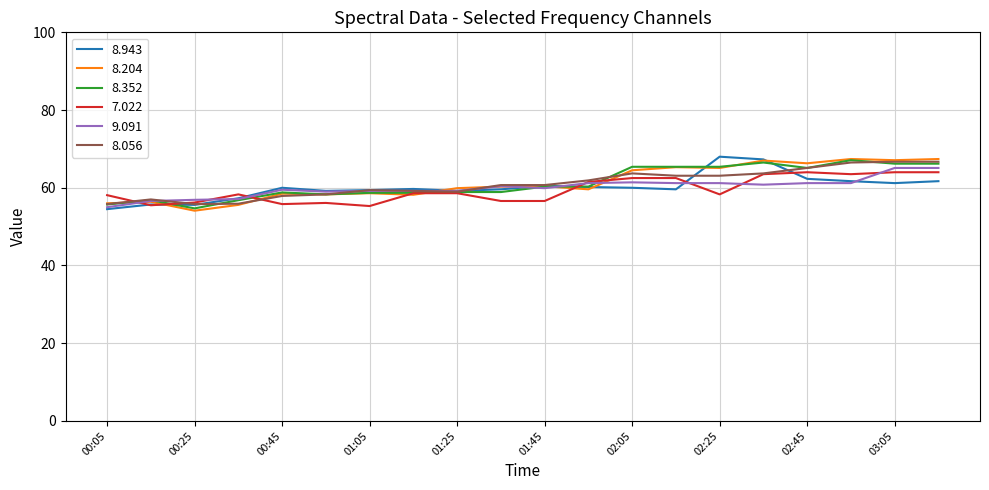

What is the highest value of the 8.204 series?

67.4